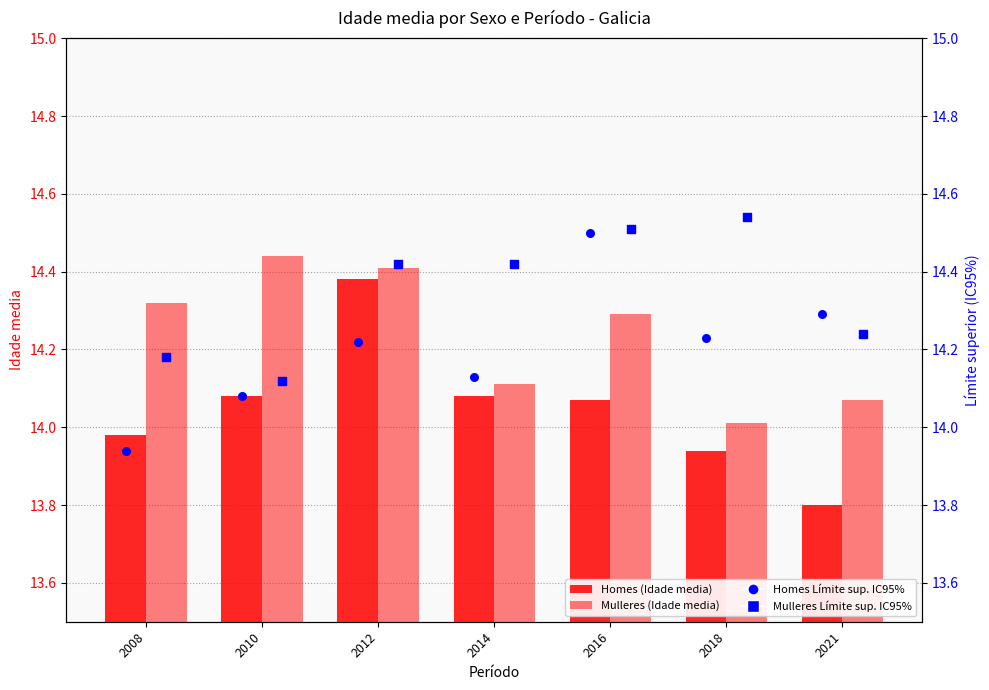

At how many categories does at least one series exceed 14?

7